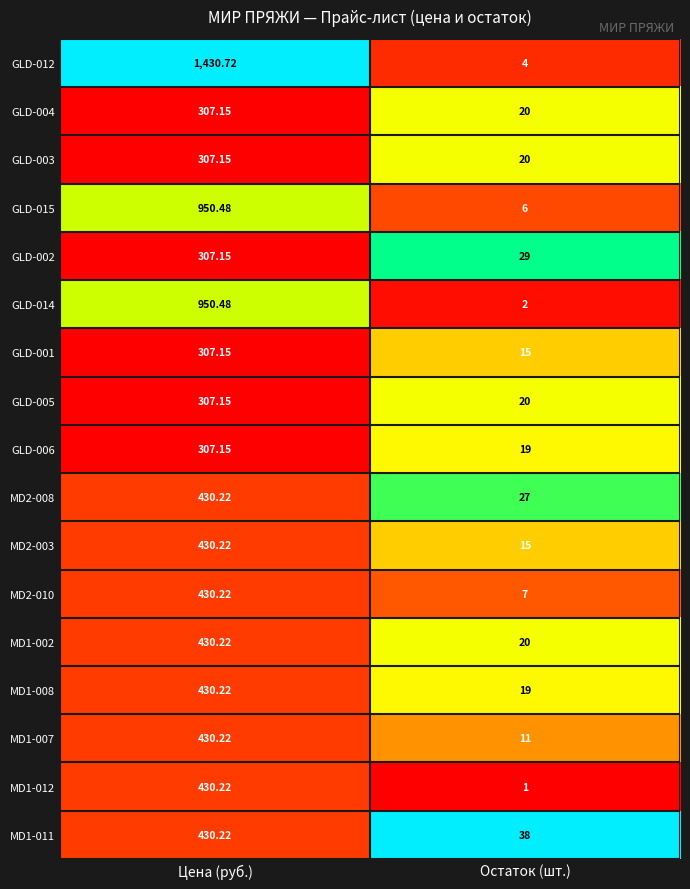

At which category does the chart reach its minimum across all series?

Остаток (шт.)